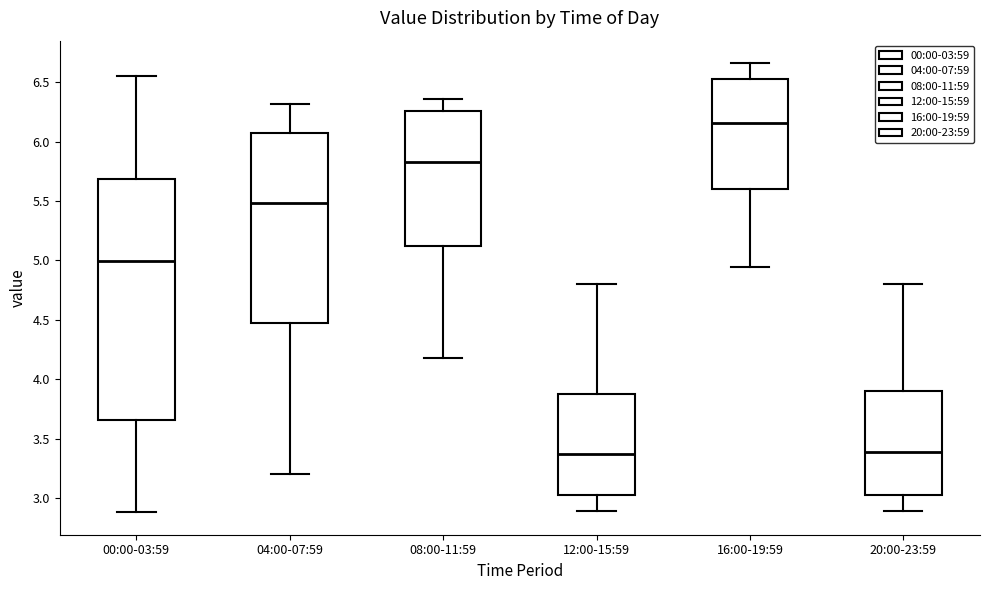

Reading left to right, transcribe this box plot: for each box, give where its median line is, the range the box spans, and where its two whiskers end, as read against the y-axis. The values are not printed on the chart, so give them approximately, as read against the axis.

00:00-03:59: median 5.00, box 3.65 to 5.70, whiskers 2.90 to 6.55
04:00-07:59: median 5.50, box 4.45 to 6.05, whiskers 3.20 to 6.30
08:00-11:59: median 5.85, box 5.10 to 6.25, whiskers 4.20 to 6.35
12:00-15:59: median 3.35, box 3.05 to 3.85, whiskers 2.90 to 4.80
16:00-19:59: median 6.15, box 5.60 to 6.50, whiskers 4.95 to 6.65
20:00-23:59: median 3.40, box 3.05 to 3.90, whiskers 2.90 to 4.80